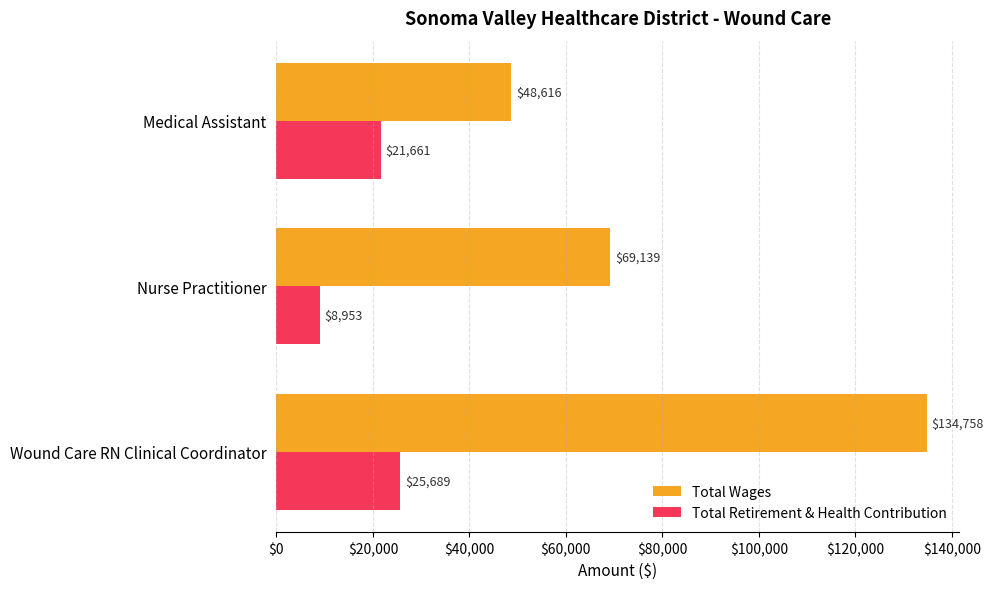

Count the Total Wages values in the range 48616 to 134758.

3